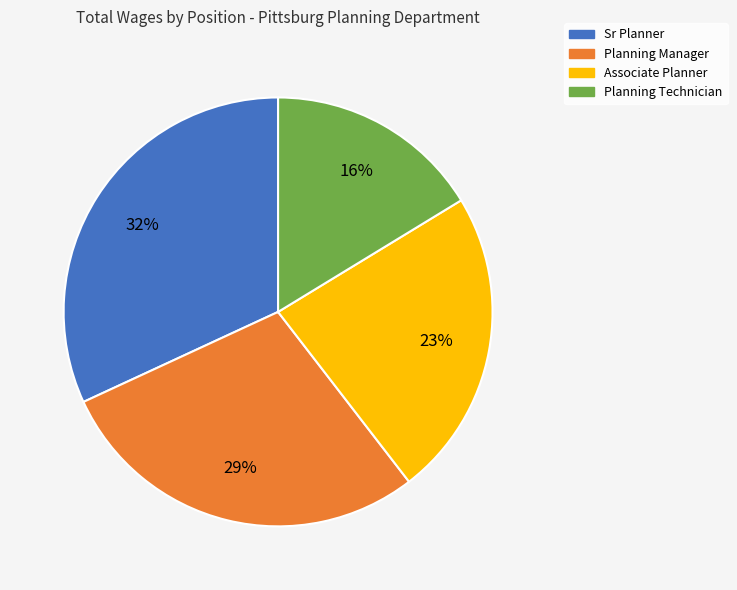

Count the number of slices in the pie.

4